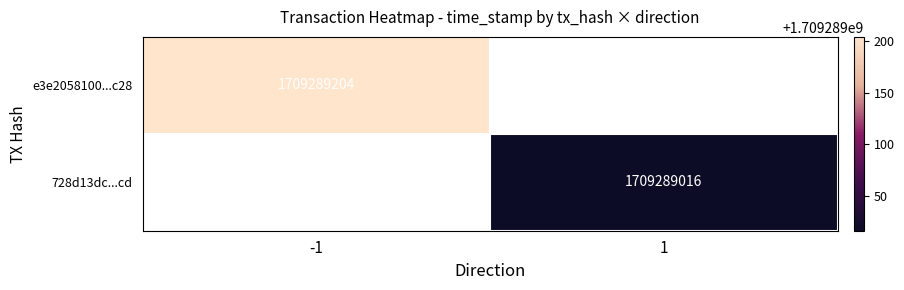

Which series has the largest total across all categories?

e3e2058100987f8422b4ddc455ba6929f914c28